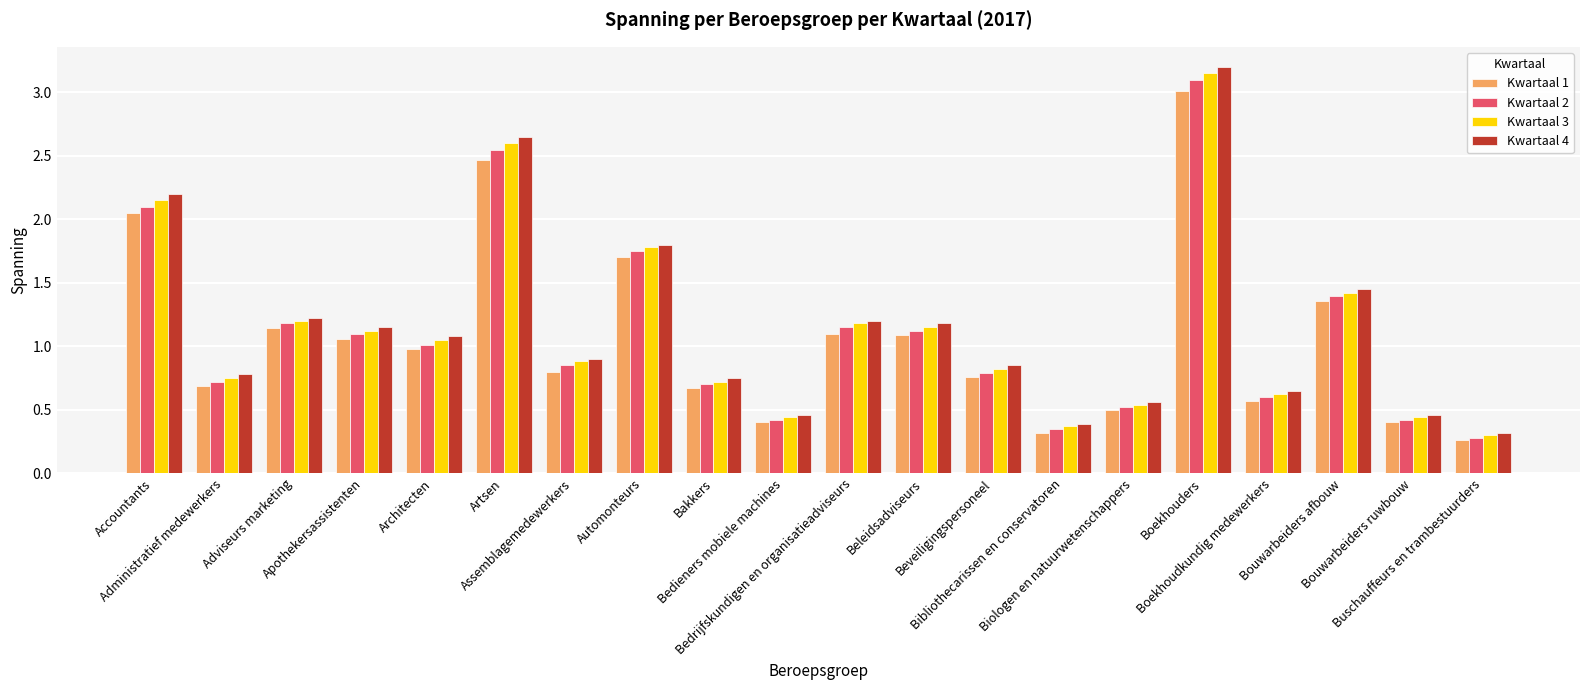

The value of Kwartaal 3 at Bedrijfskundigen en organisatieadviseurs is 1.2. True or false?

True